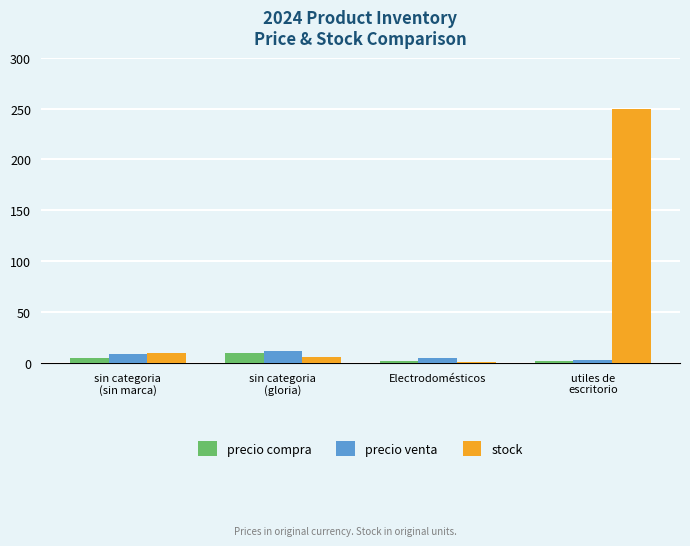

What is the sum of all precio compra values?

19